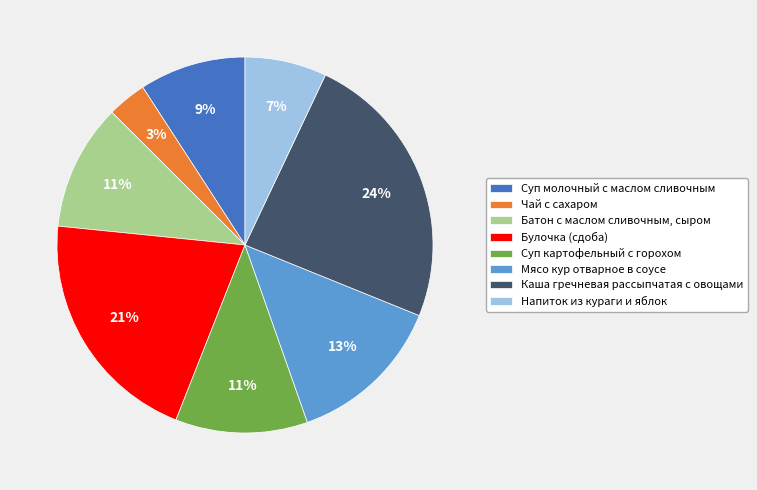

Which category has the smallest portion of the pie?

Чай с сахаром